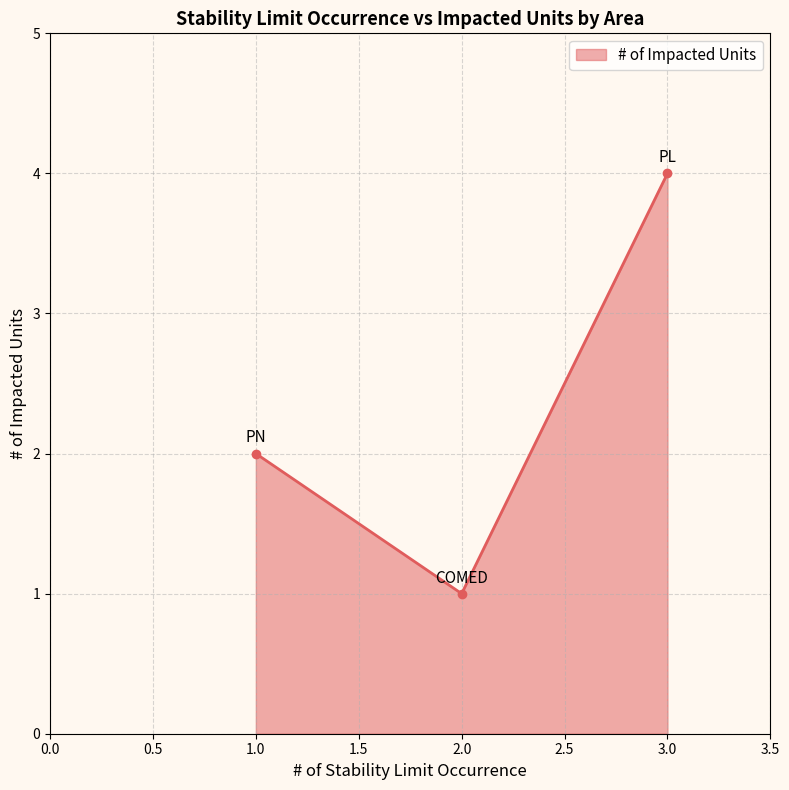

What is the maximum value shown in the chart?

4